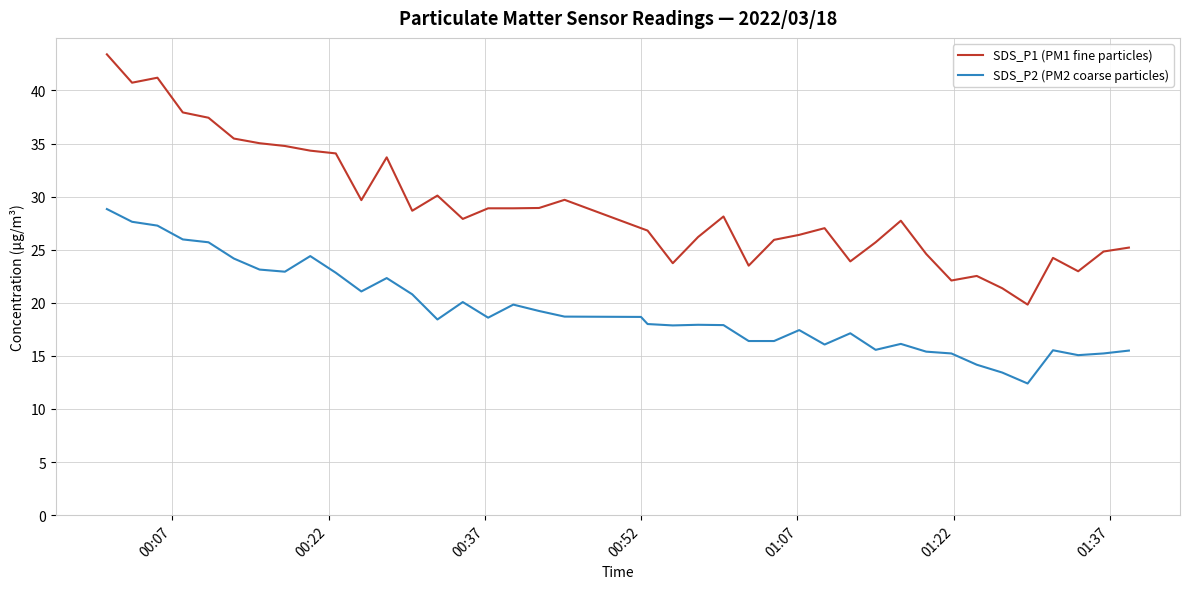

List the series in order of their overall mean, lowest first.

SDS_P2 (PM2 coarse particles), SDS_P1 (PM1 fine particles)